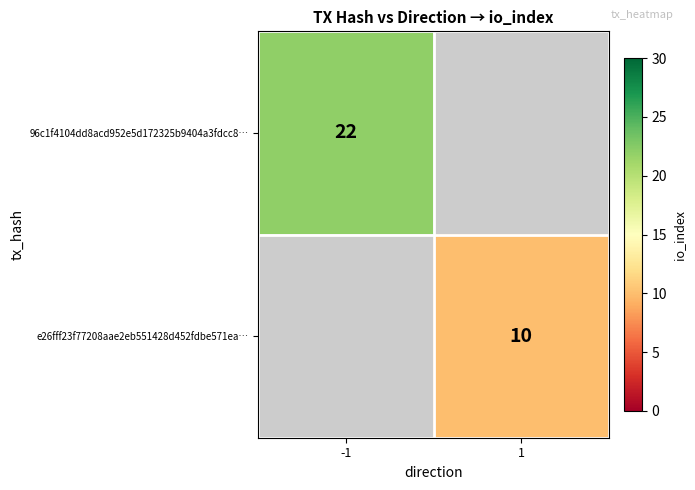

The e26fff23f77208aae2eb551428d452fdbe571ea… series shows 10 at 1. True or false?

True